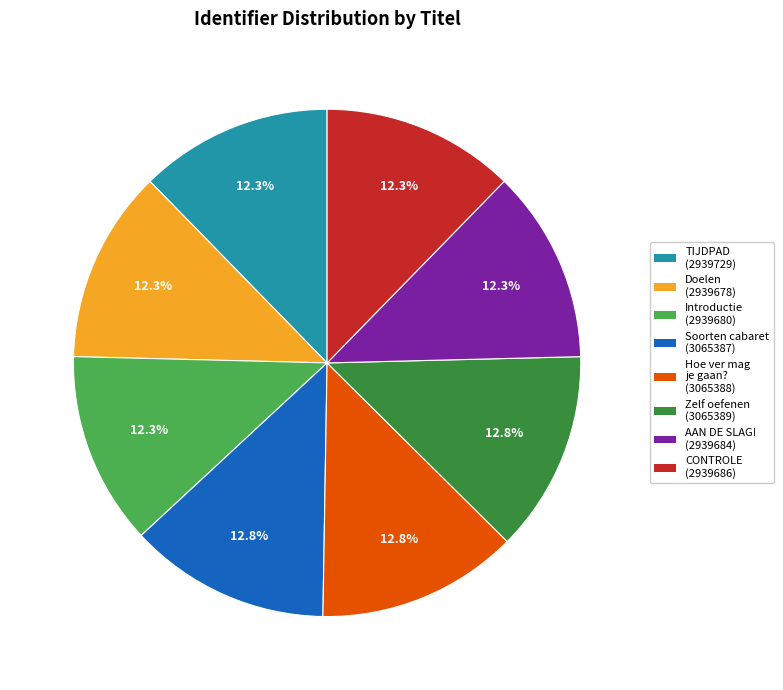

Is there a majority slice in this chart?

No